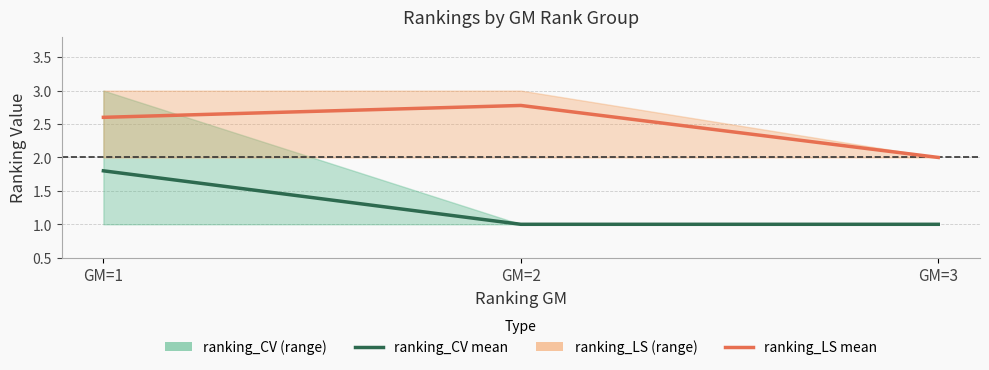

Is the value of ranking_LS mean at GM=2 greater than the value of ranking_CV mean at GM=1?

Yes